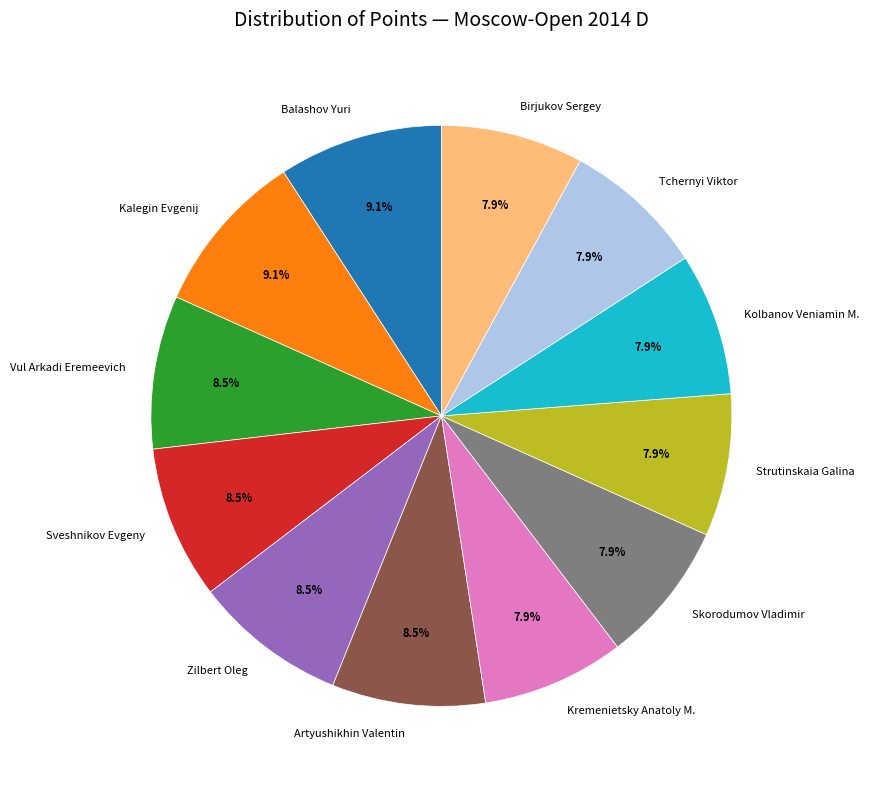

How many slices are in this pie chart?

12